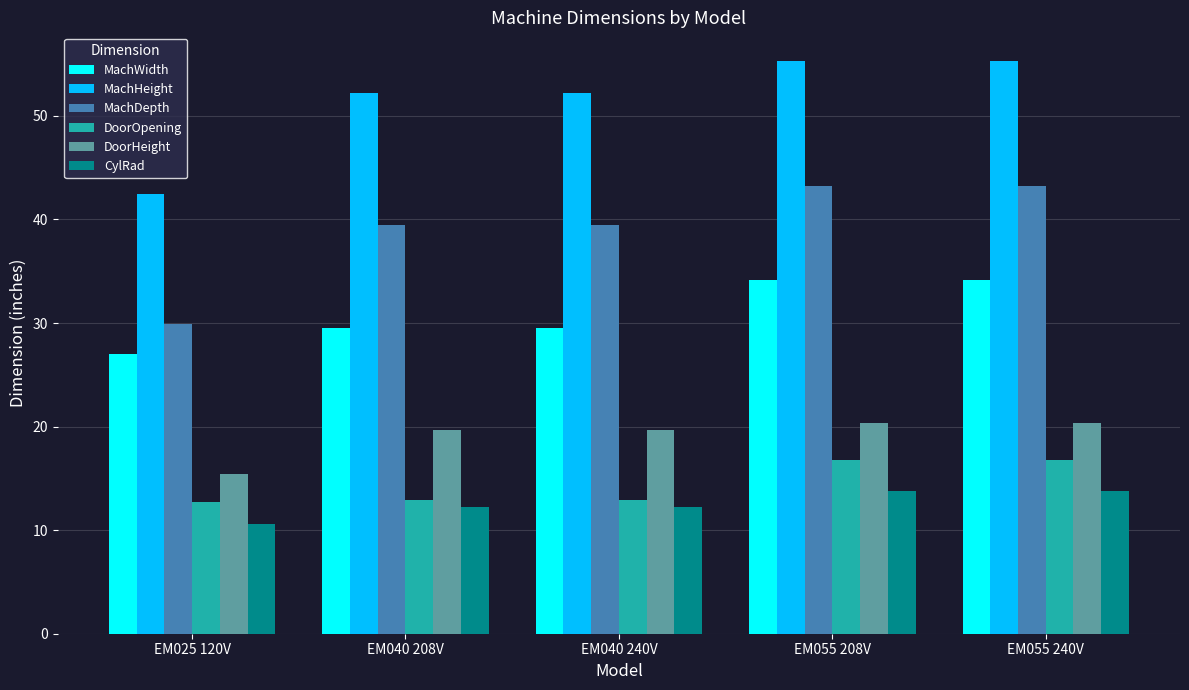

What is the minimum value for MachWidth?

27.0